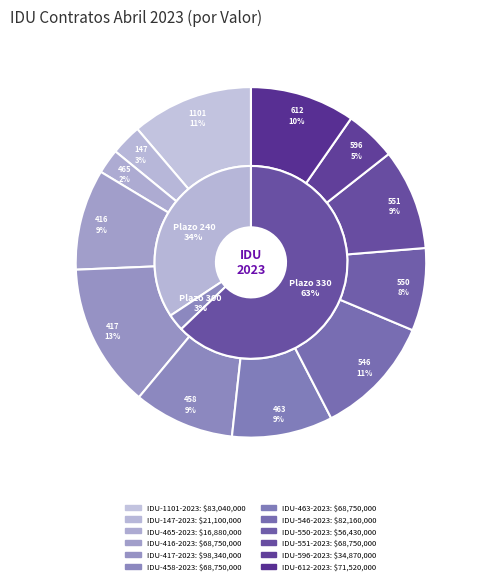

How many slices are in this pie chart?

12